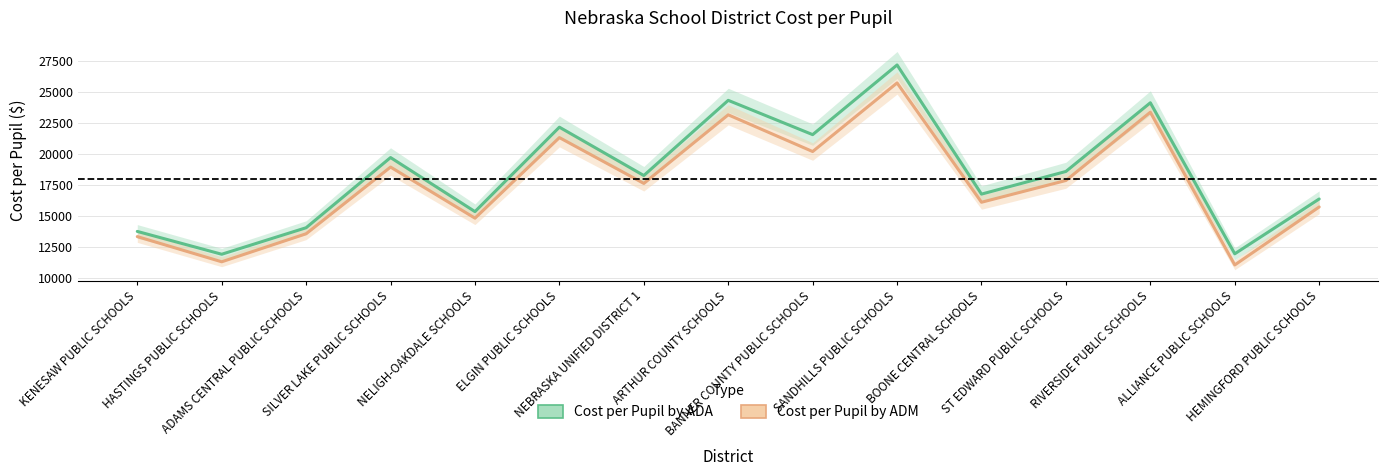

True or false: Cost per Pupil by ADA and Cost per Pupil by ADM intersect in this chart.

False